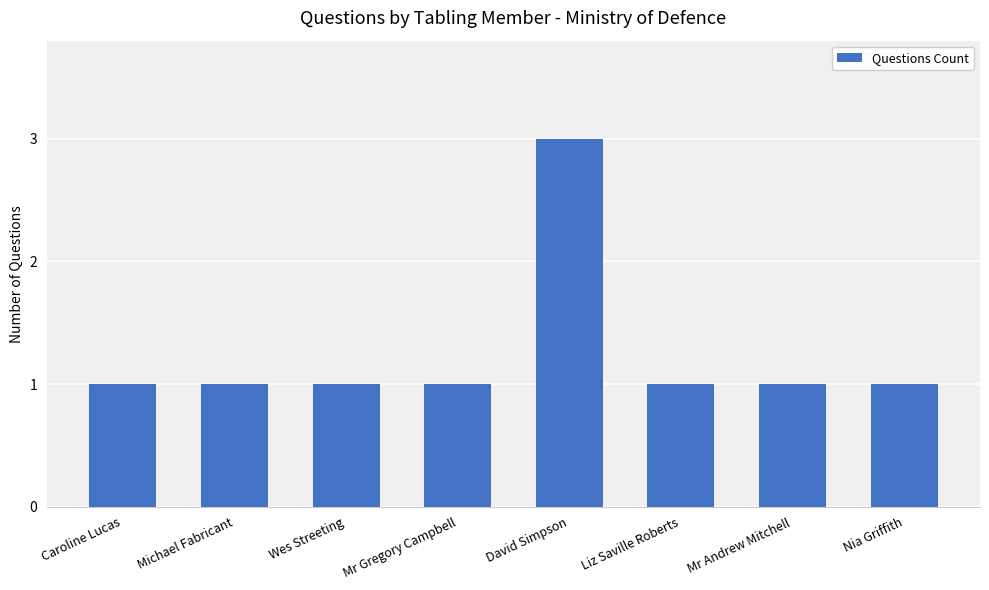

Reading left to right, what are all the values shown in this chart?

1	1	1	1	3	1	1	1